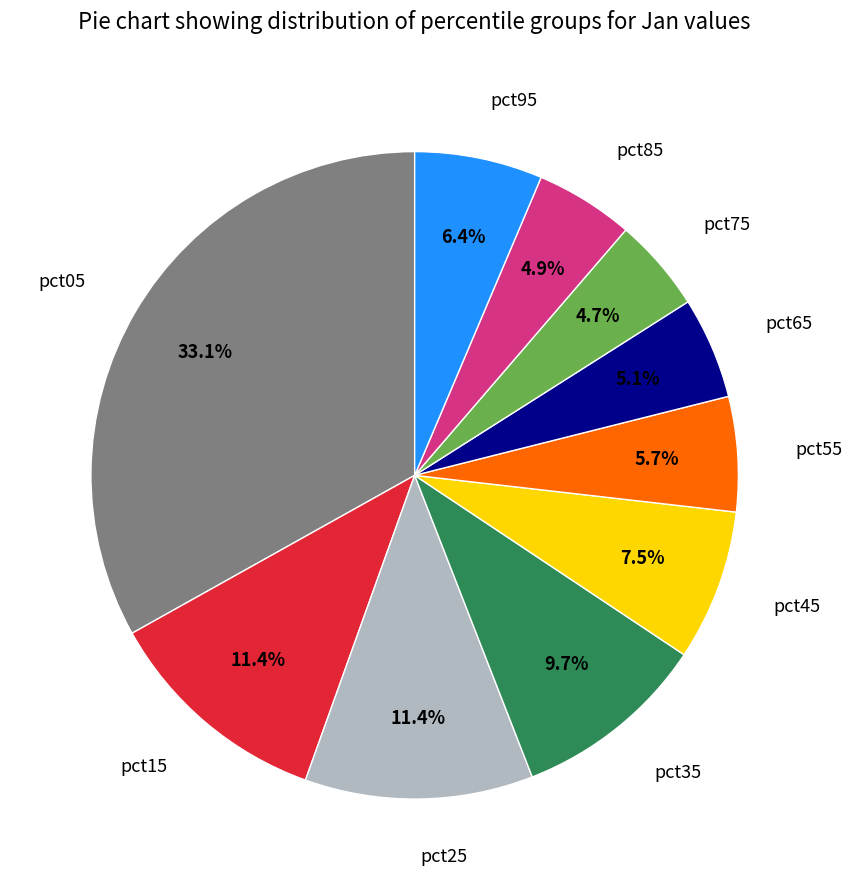

To the nearest percent, what is the difference between the largest and smallest slice percentages?

28%